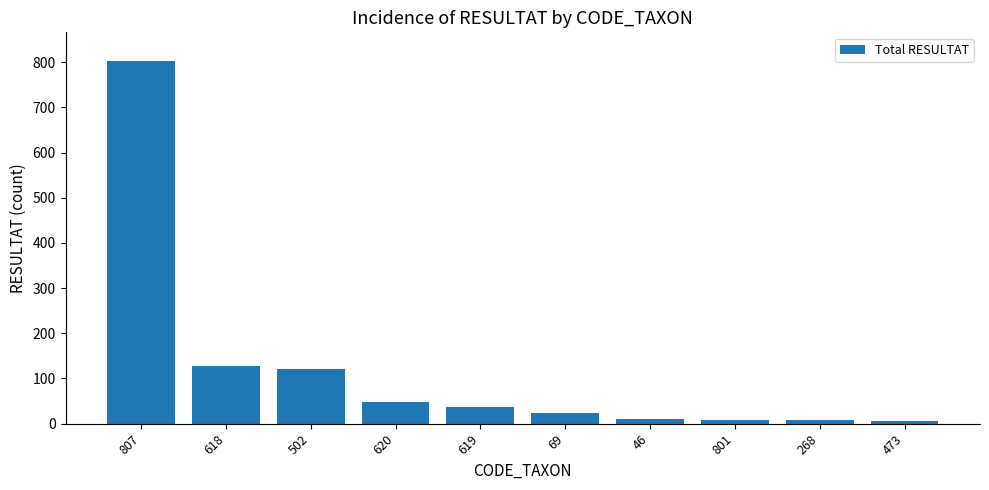

True or false: the data shows 192 at 618.

False